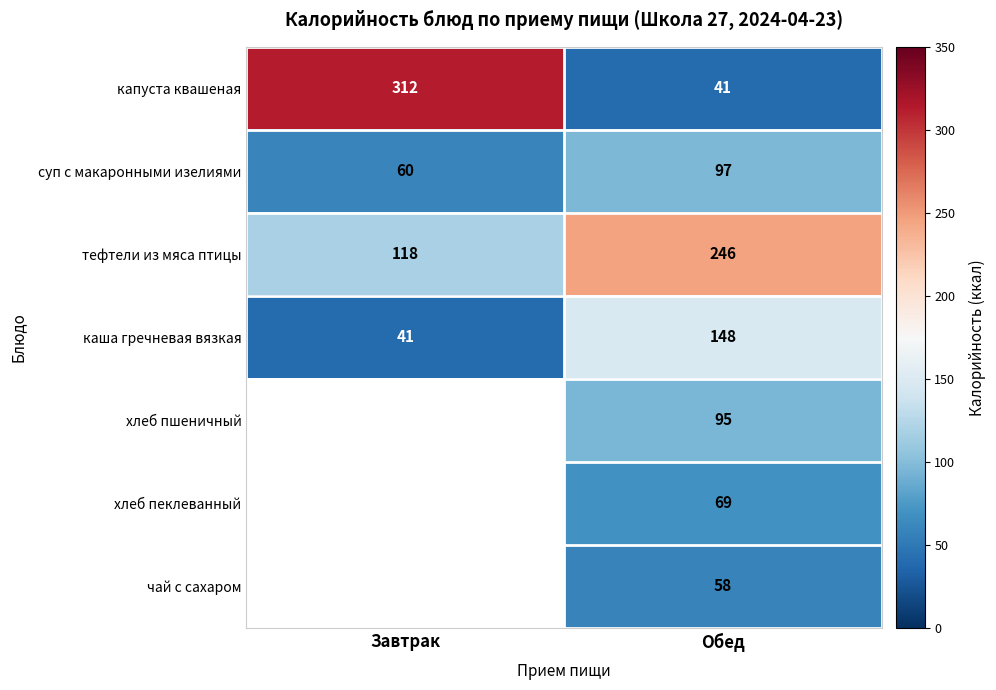

What is the sum of the тефтели из мяса птицы values at Завтрак and Обед?

364